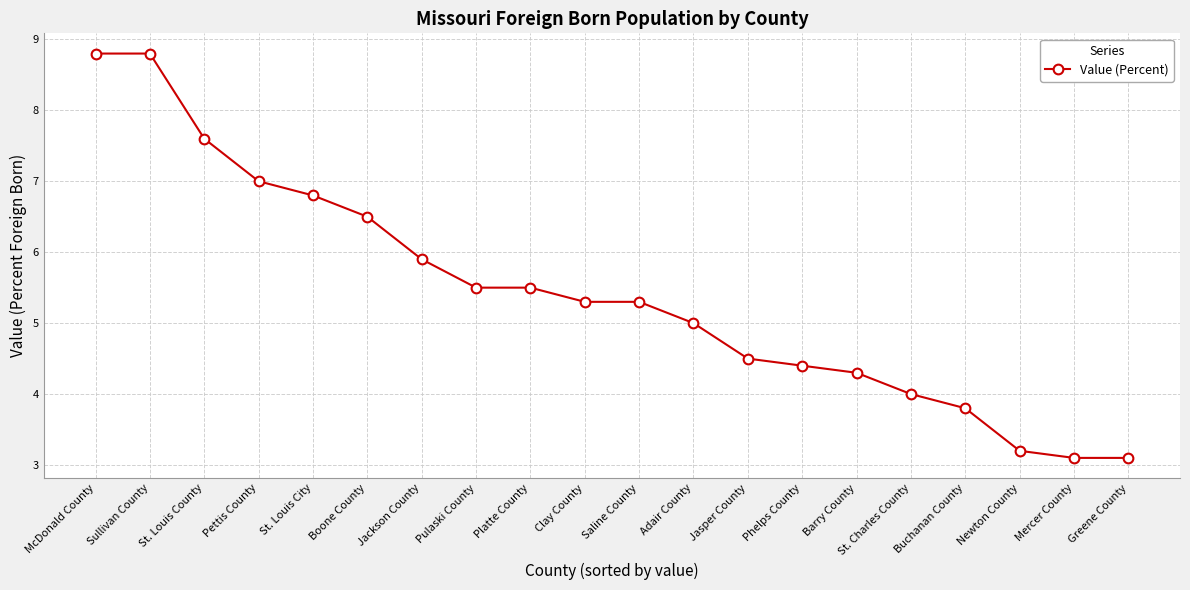

Between Adair County and Jasper County, which is larger?

Adair County